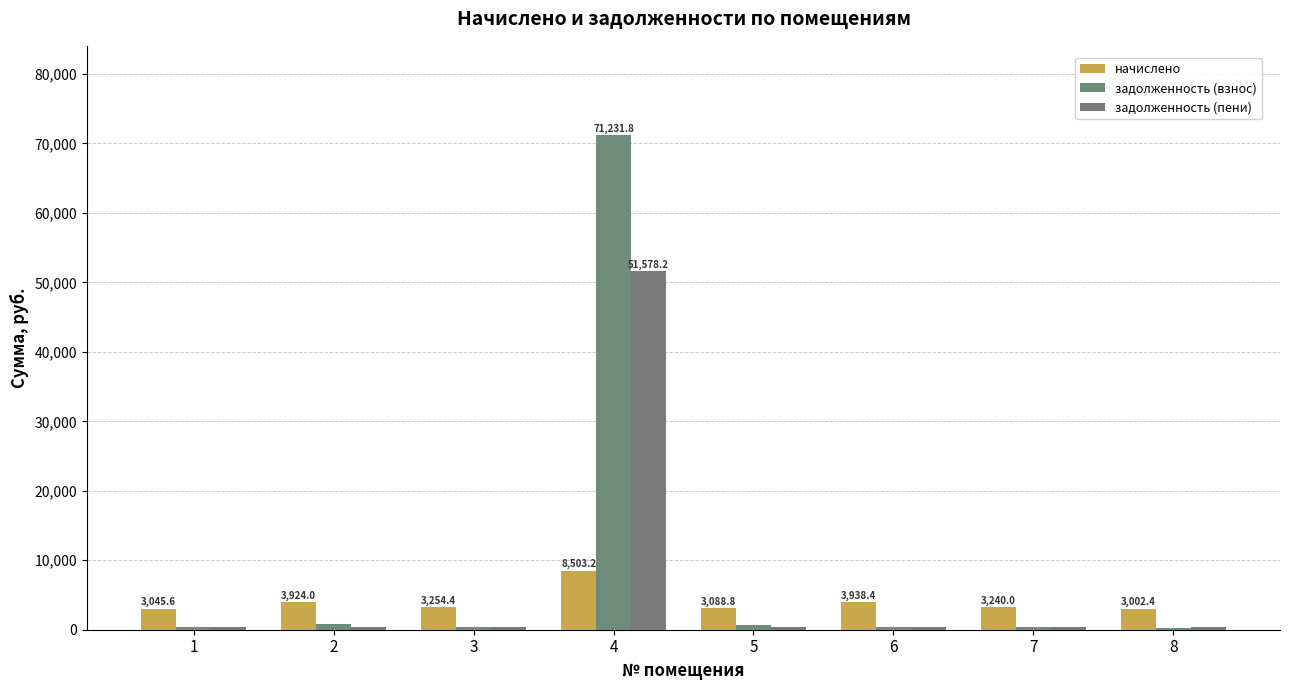

At which category is the sum across all series the highest?

4